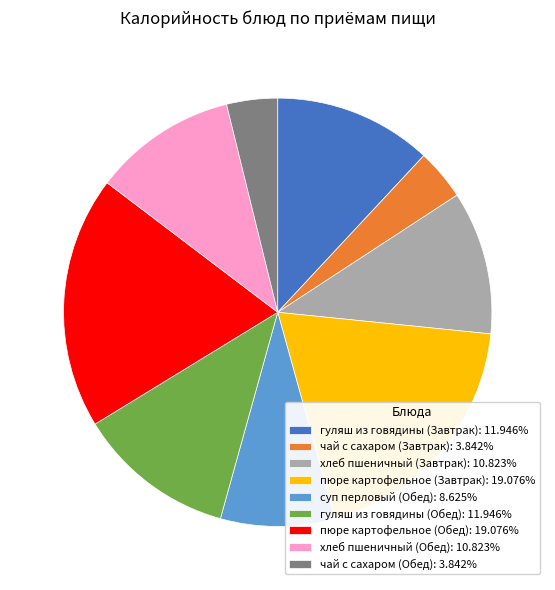

The хлеб пшеничный (Обед) slice represents 1% of the pie. True or false?

False